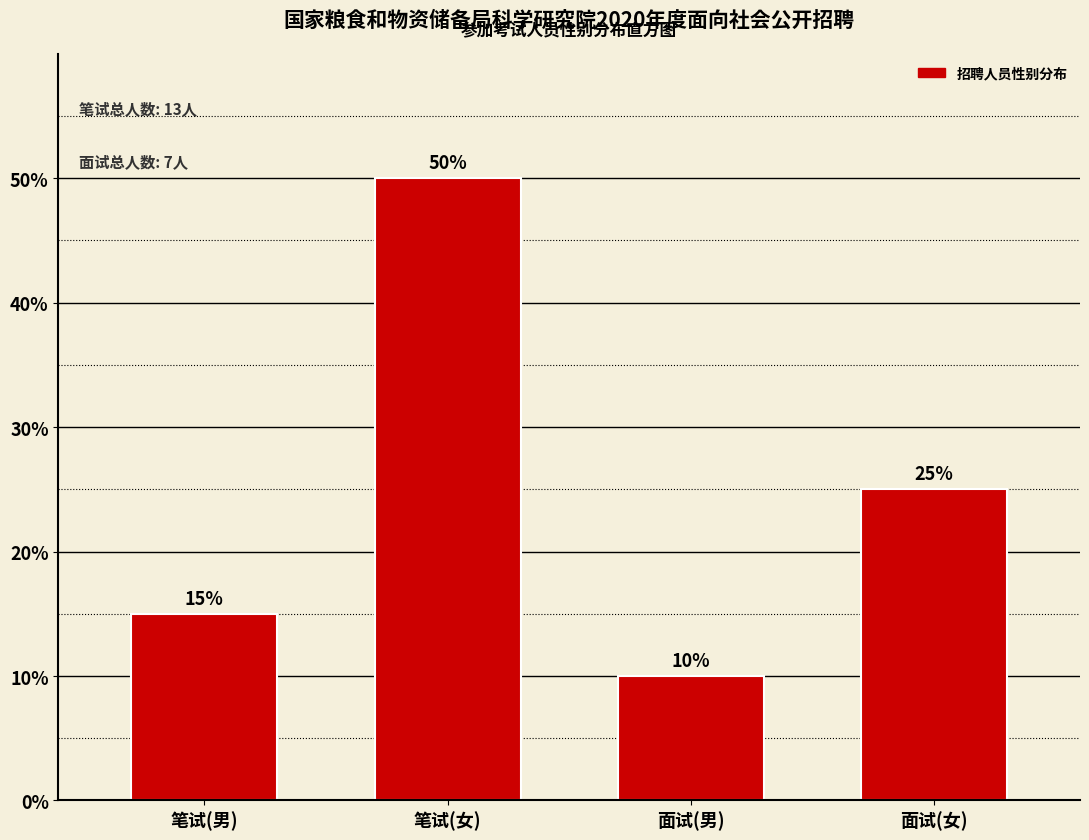

Reading right to left, transcribe all the data shown in this chart.

25	10	50	15